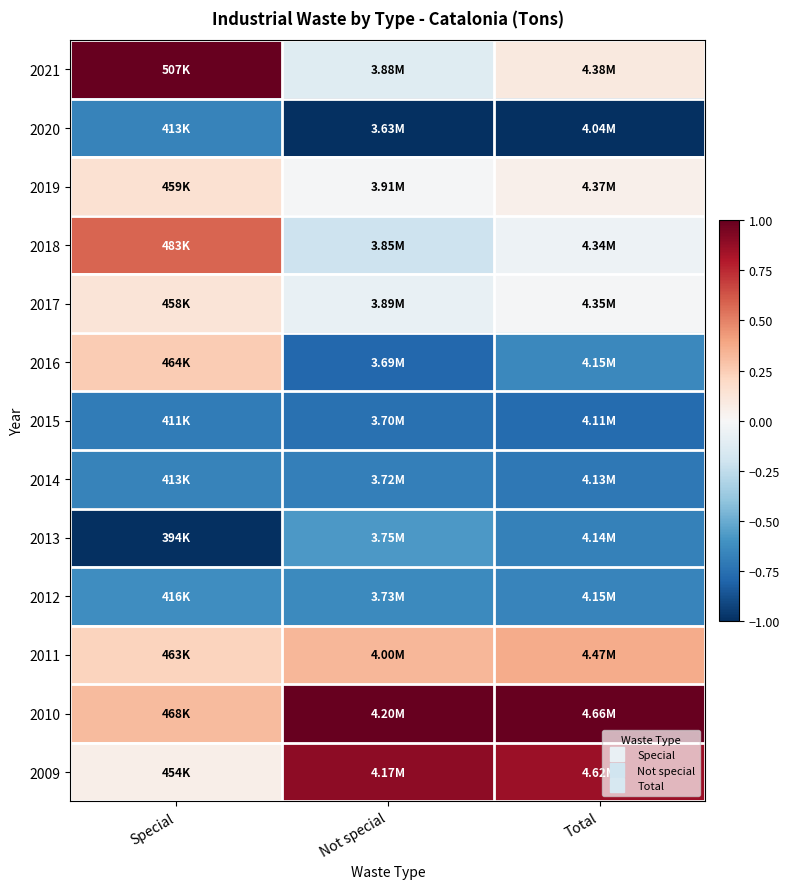

What is the total value across all series at Total?

-2.1